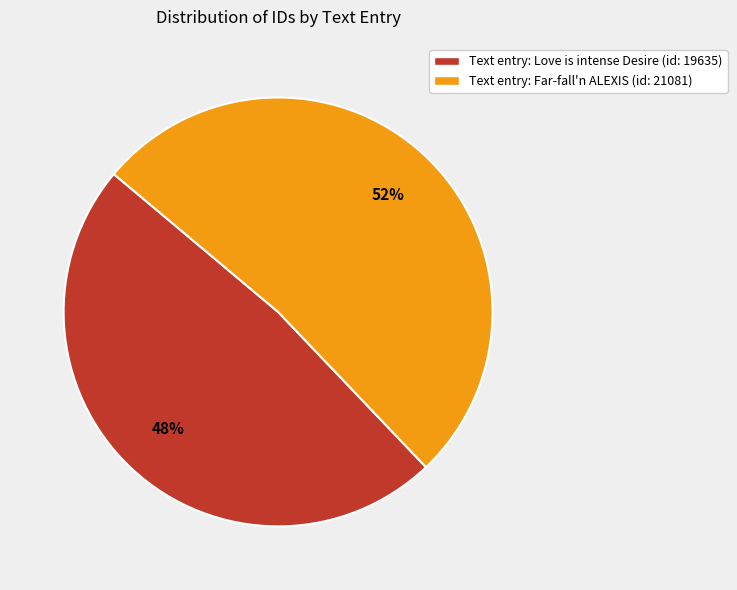

To the nearest percent, what is the combined percentage of Text entry: Far-fall'n ALEXIS (id: 21081) and Text entry: Love is intense Desire (id: 19635)?

100%